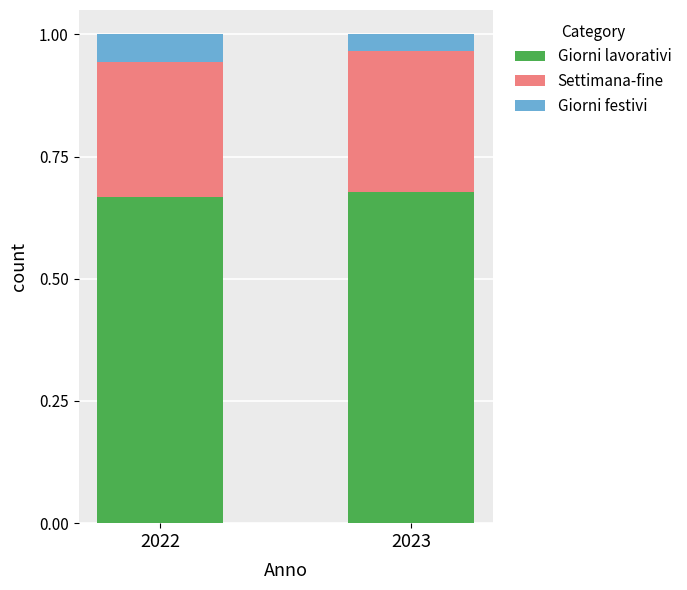

What is the total value across all series at 2023?

1.0